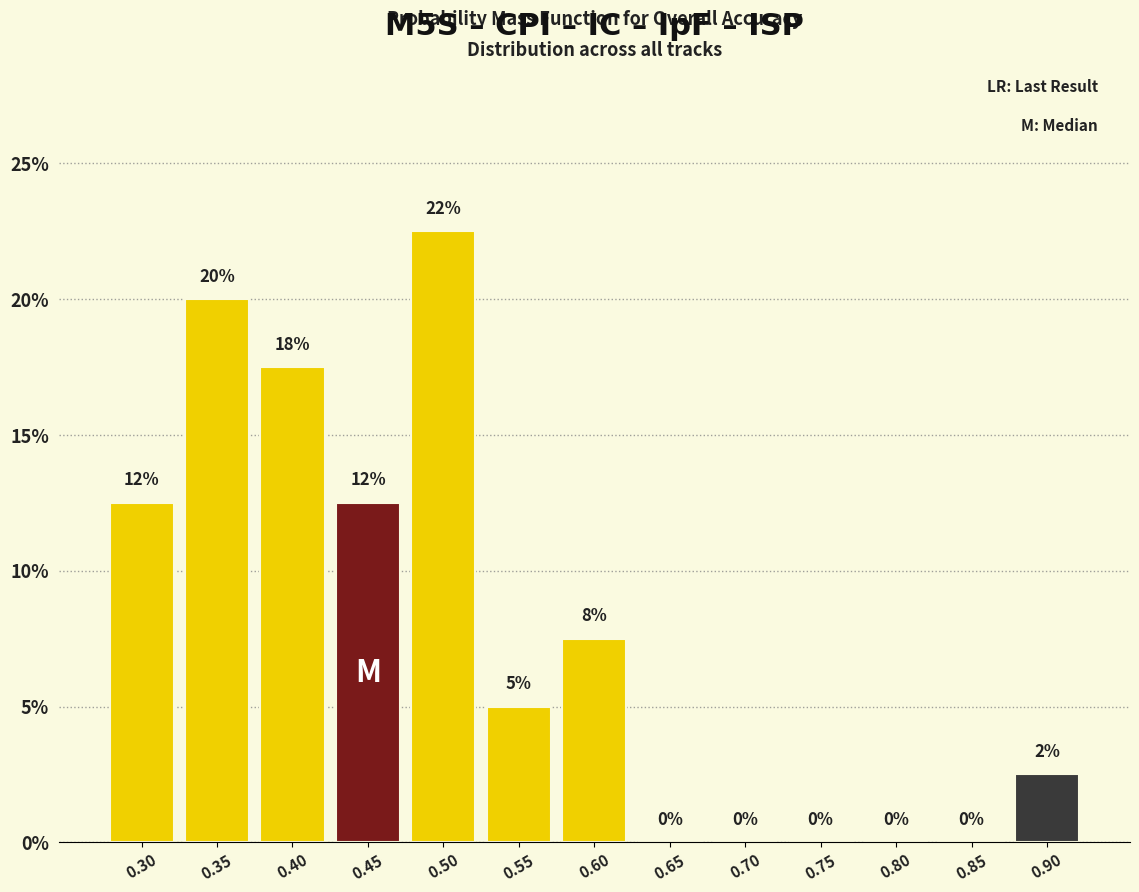

True or false: the data shows 0.0 at 0.75.

True